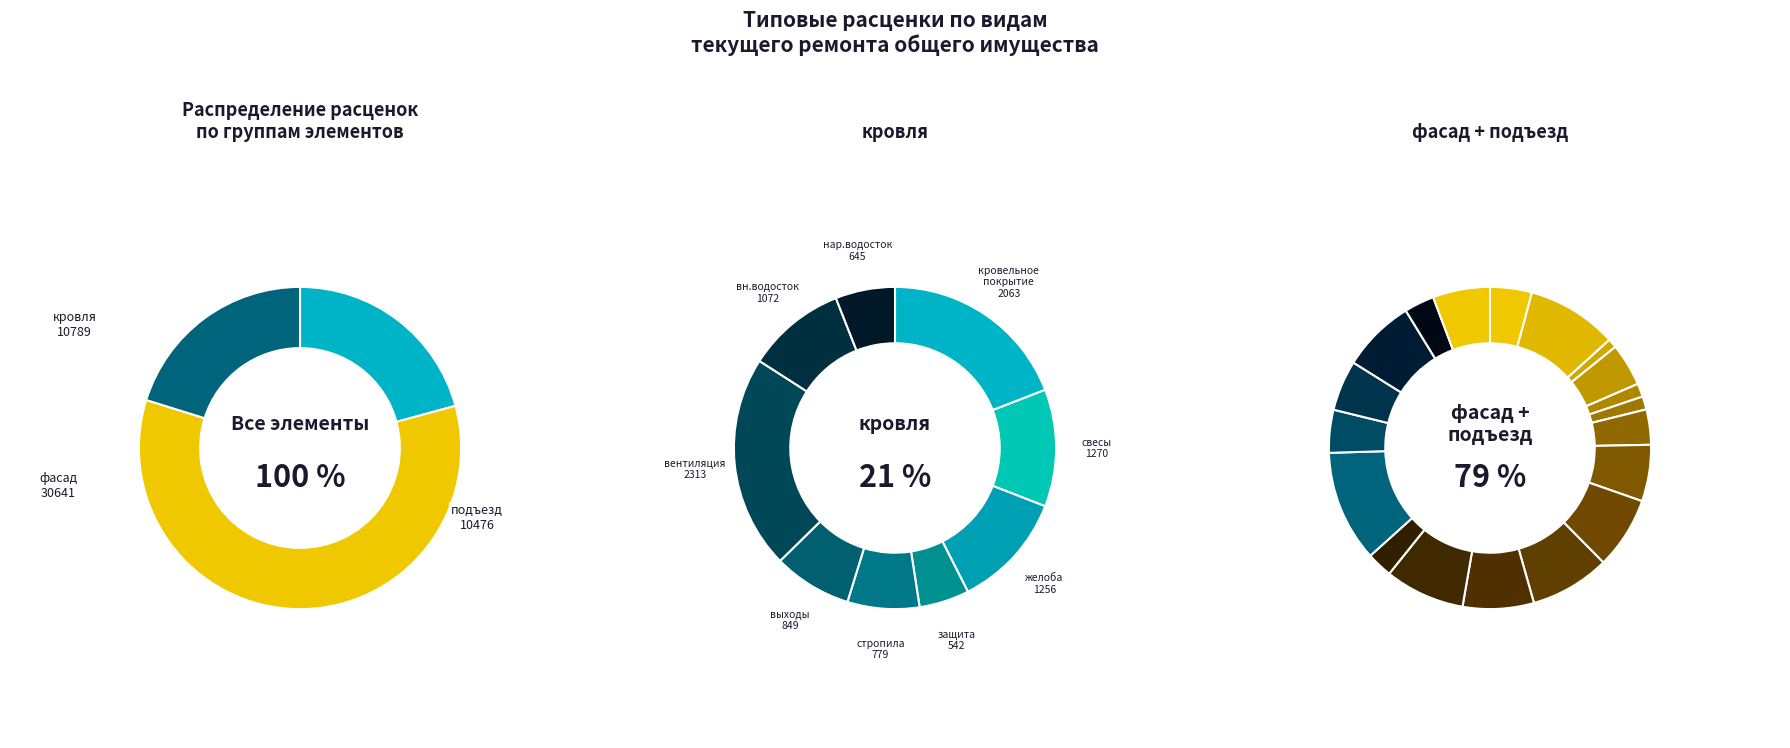

What is the total percentage of отмостка and наружный водосток?

4.6%